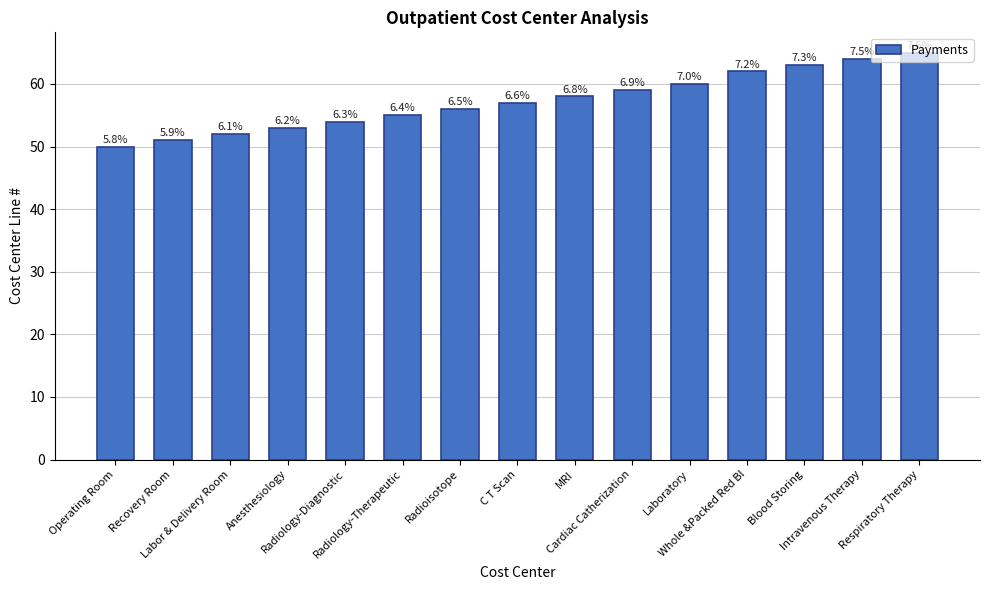

How many bars are there in total?

15